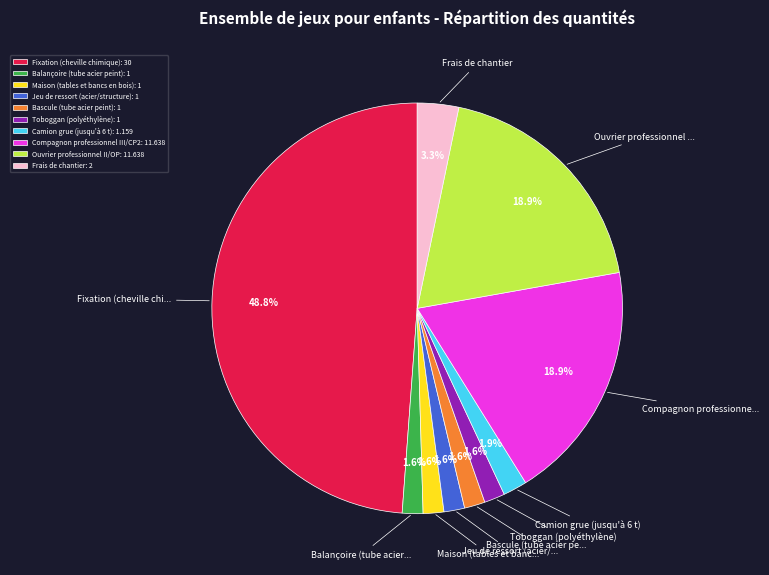

Does Maison (tables et bancs en bois): 1 represent more than half of the total?

No